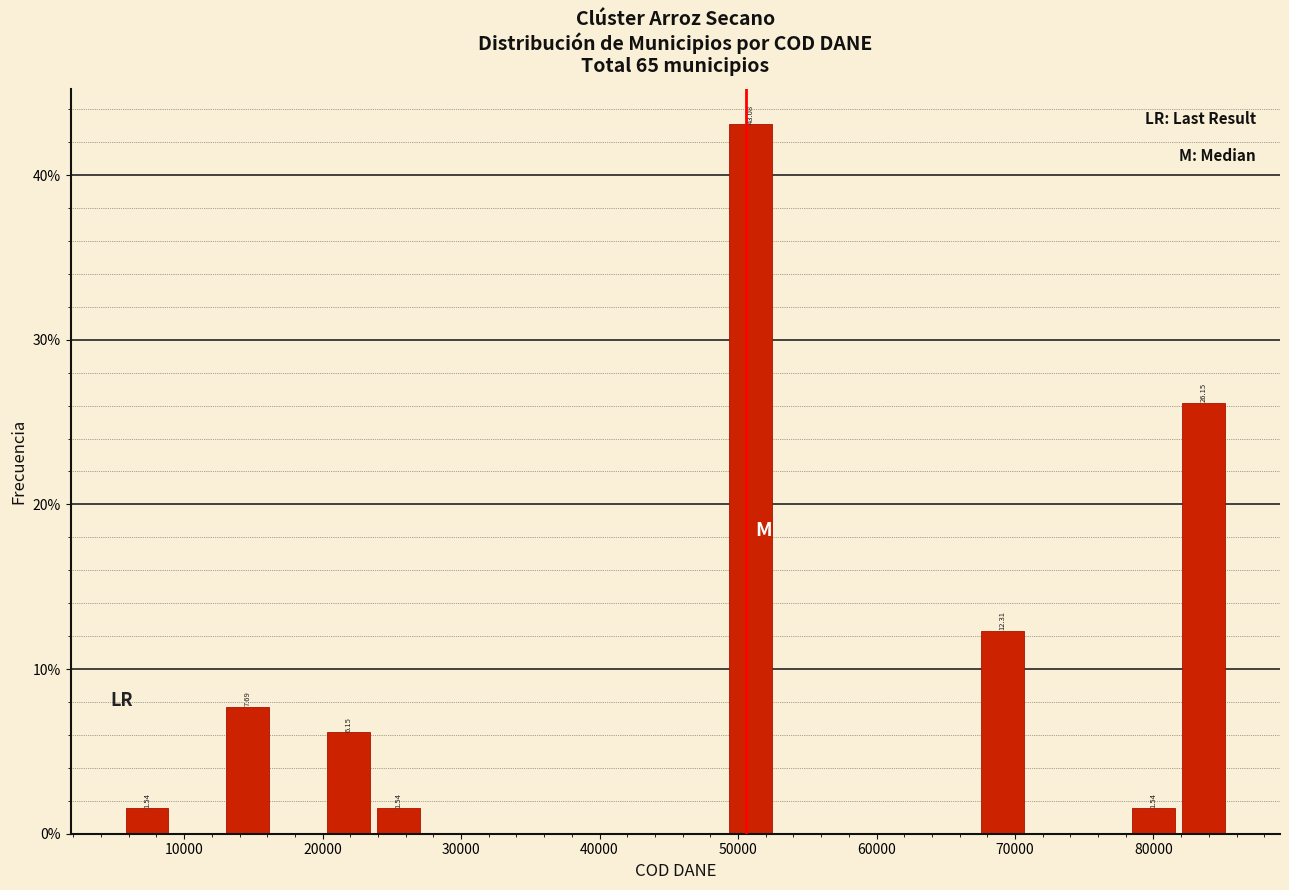

Around what value on the x-axis is the tallest bar? Give the approximate position of its centre, as read against the axis.

51000